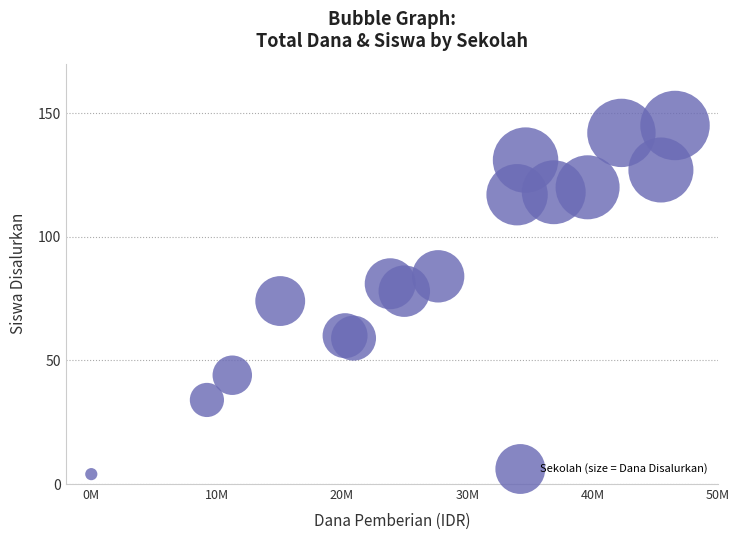

What is the range of X values (max minus min)?

46575000